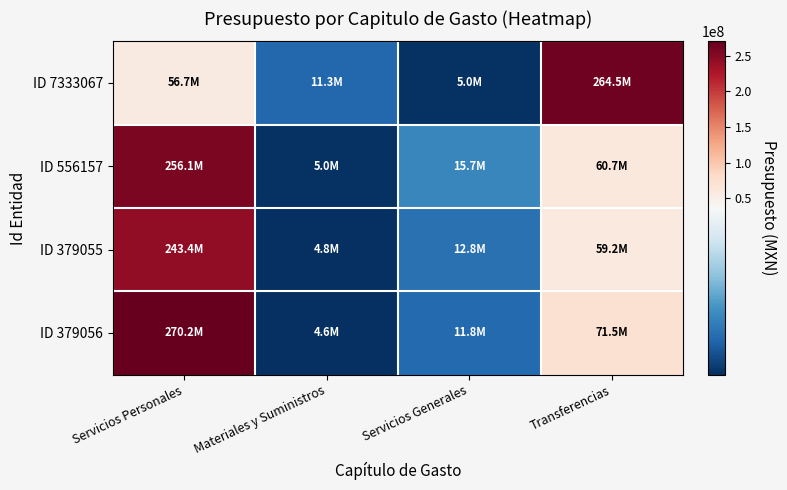

Reading right to left, extract all data points from this chart.

ID 7333067: Transferencias=264511217	Servicios Generales=4995825	Materiales y Suministros=11319522	Servicios Personales=56747812
ID 556157: Transferencias=60729864	Servicios Generales=15732694	Materiales y Suministros=5002139	Servicios Personales=256109679
ID 379055: Transferencias=59170237	Servicios Generales=12766043	Materiales y Suministros=4776082	Servicios Personales=243354116
ID 379056: Transferencias=71466710	Servicios Generales=11779088	Materiales y Suministros=4615594	Servicios Personales=270227358